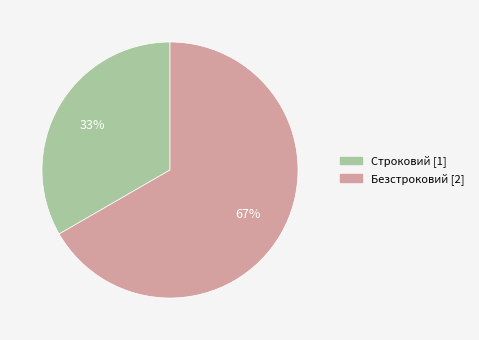

To the nearest percent, what portion does Строковий represent?

33%